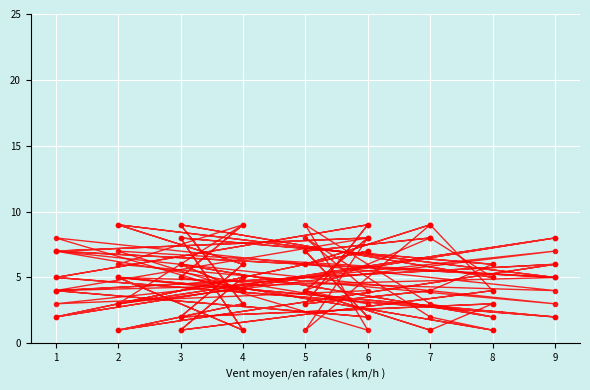

How many values in the col_5 series are below 5?

8